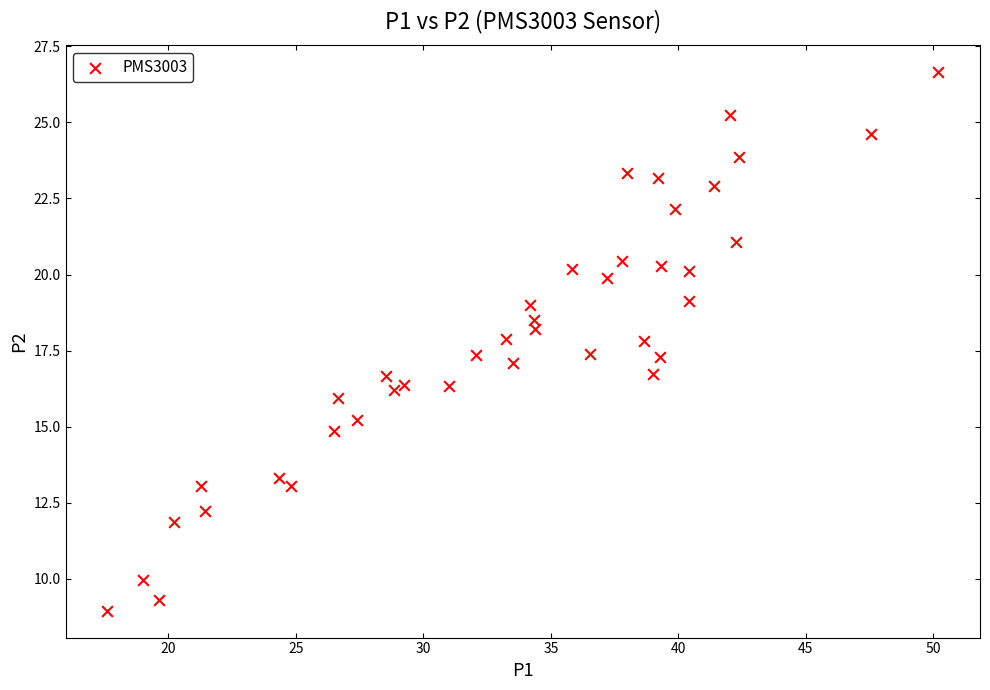

What is the range of Y values (max minus min)?

17.7